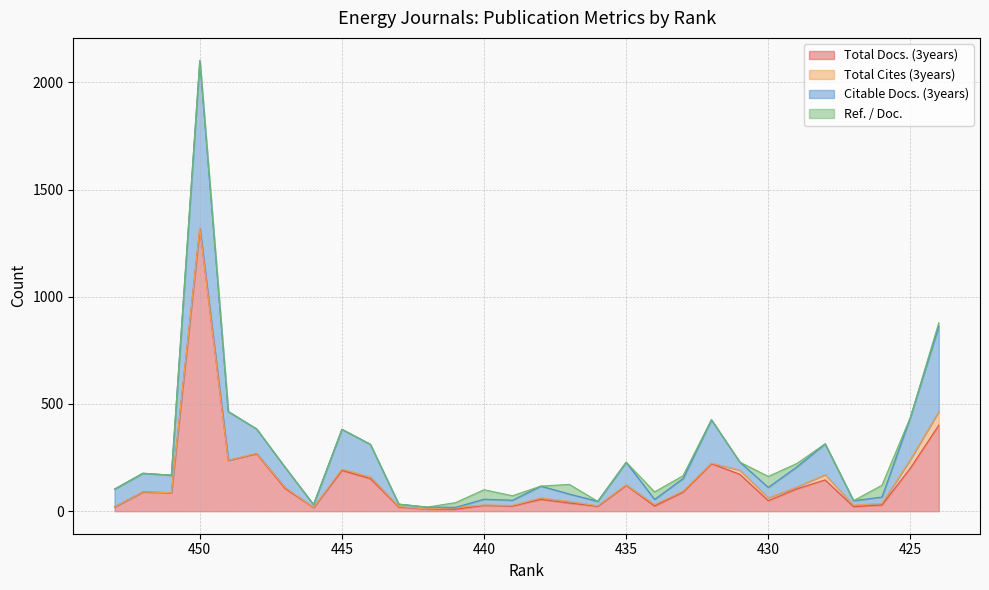

At which category is the sum across all series the highest?

450